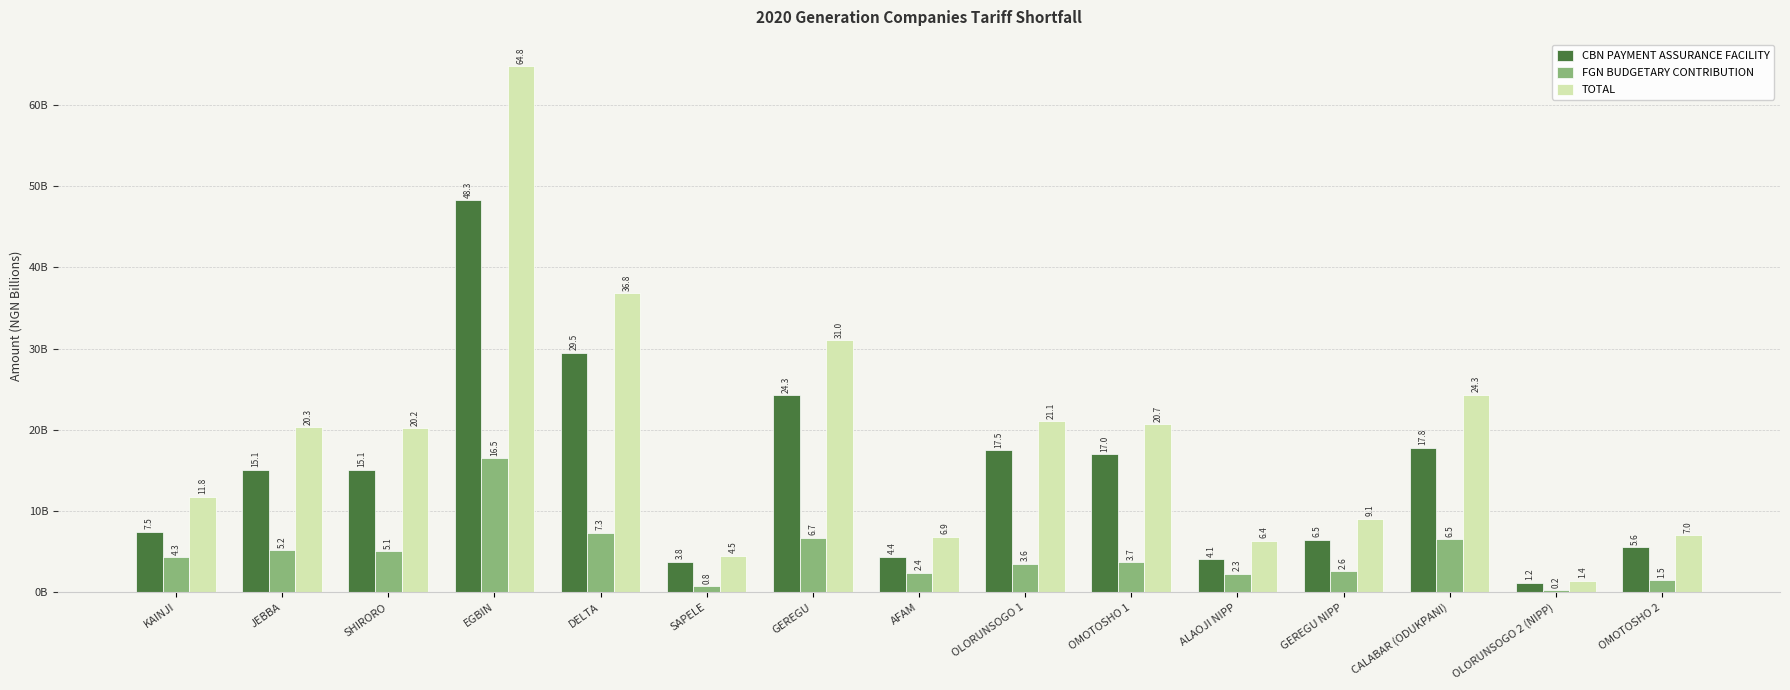

List the series in order of their peak value, lowest first.

FGN BUDGETARY CONTRIBUTION, CBN PAYMENT ASSURANCE FACILITY, TOTAL